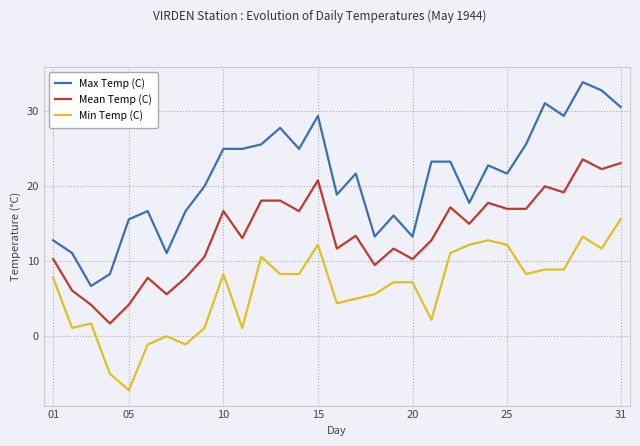

List the series in order of their overall mean, highest first.

Max Temp (C), Mean Temp (C), Min Temp (C)